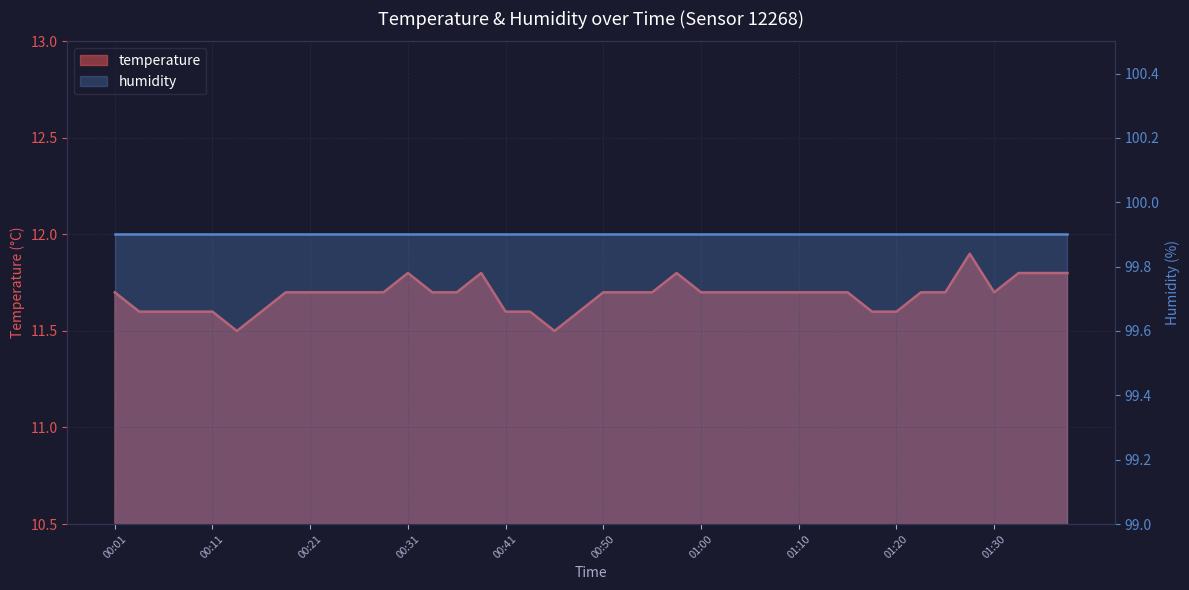

Reading right to left, extract all data points from this chart.

11.8	11.8	11.8	11.7	11.9	11.7	11.7	11.6	11.6	11.7	11.7	11.7	11.7	11.7	11.7	11.7	11.8	11.7	11.7	11.7	11.6	11.5	11.6	11.6	11.8	11.7	11.7	11.8	11.7	11.7	11.7	11.7	11.7	11.6	11.5	11.6	11.6	11.6	11.6	11.7